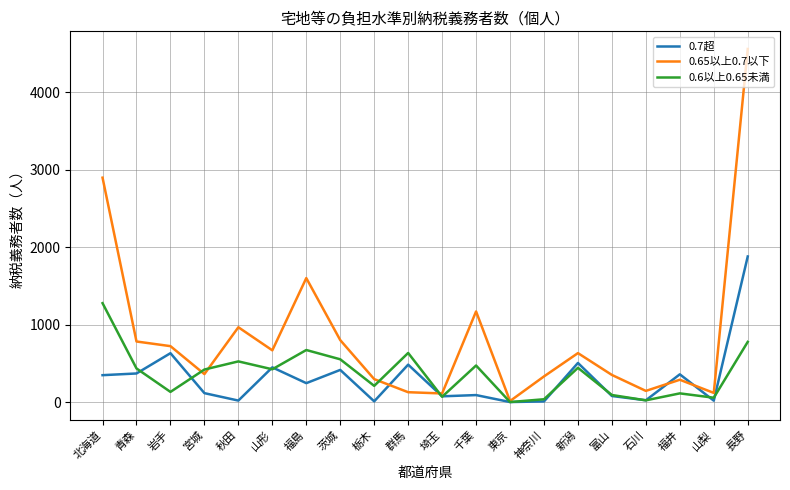

What is the sum of all 0.6以上0.65未満 values?

7353